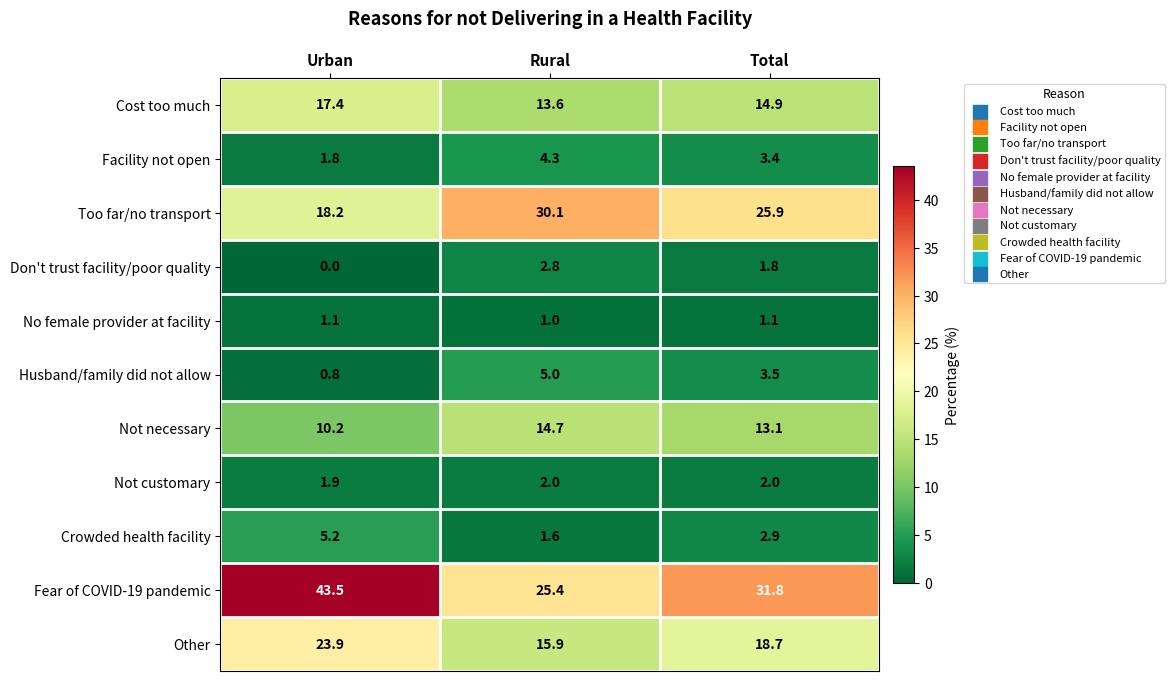

What is the lowest value of the Crowded health facility series?

1.6